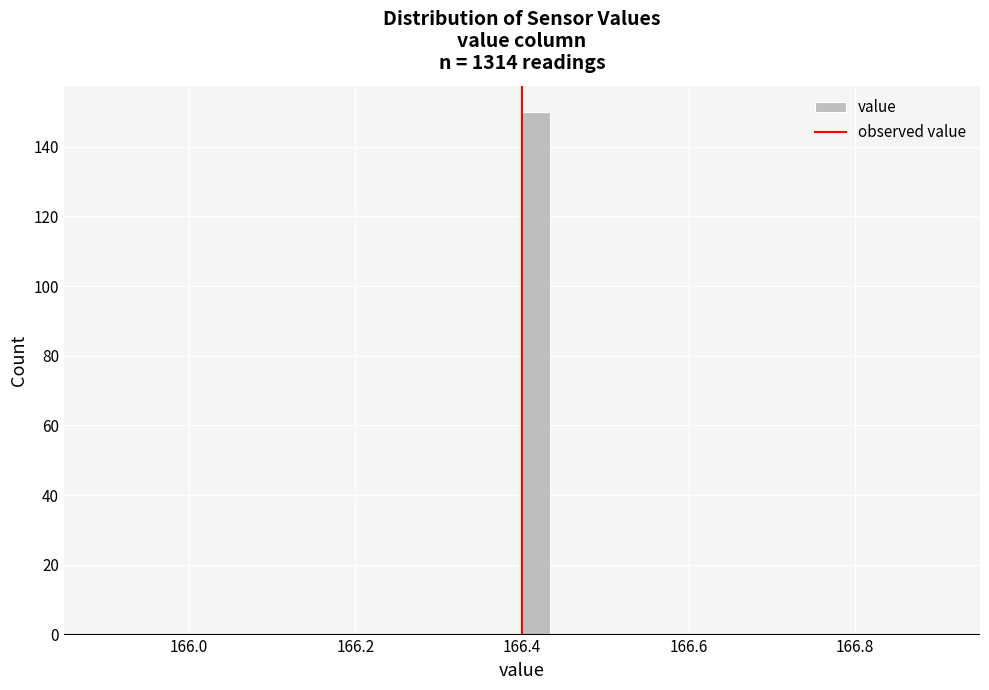

Around what value on the x-axis is the tallest bar? Give the approximate position of its centre, as read against the axis.

166.42